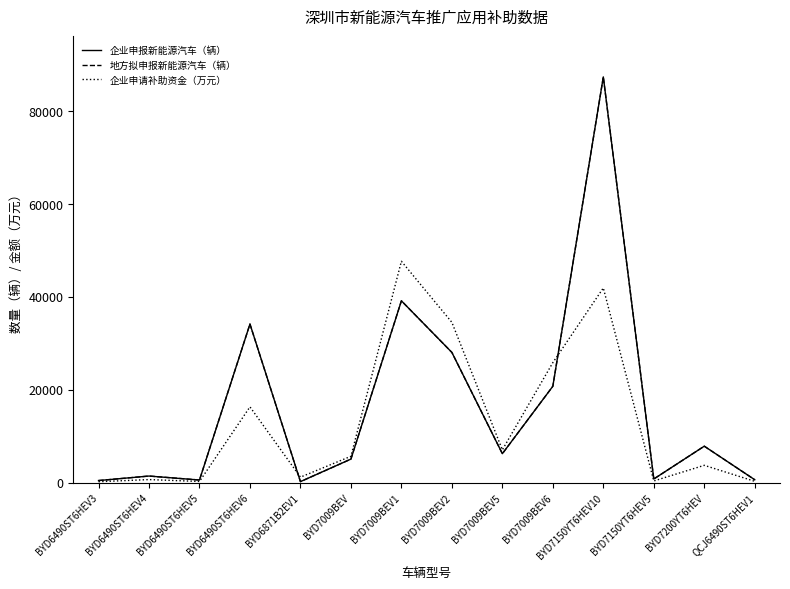

Is it true that 企业申请补助资金（万元） equals 2740.8 at BYD7009BEV?

False